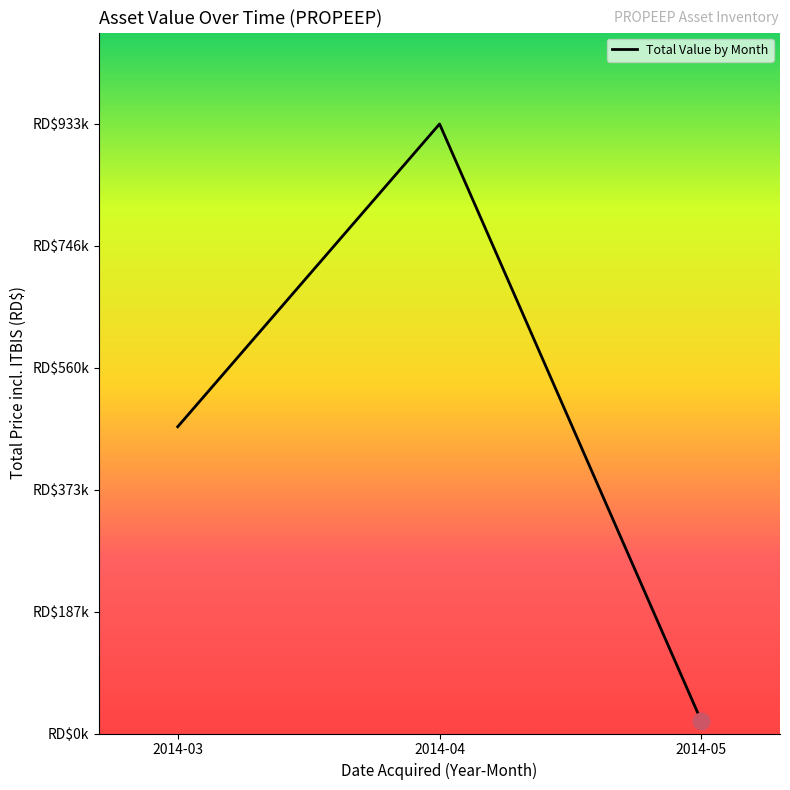

Does the chart display data point markers on the line(s)?

No